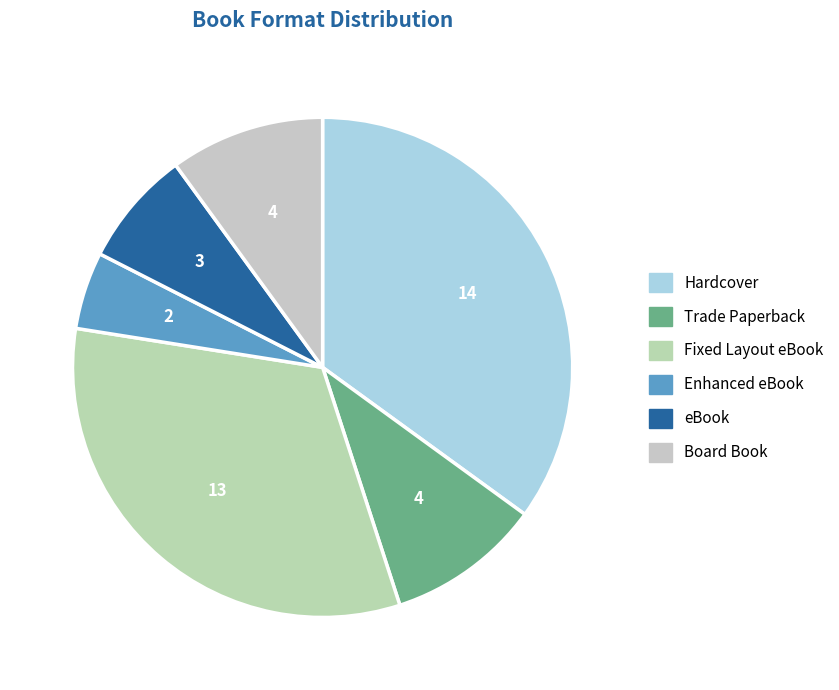

How many slices are in this pie chart?

6